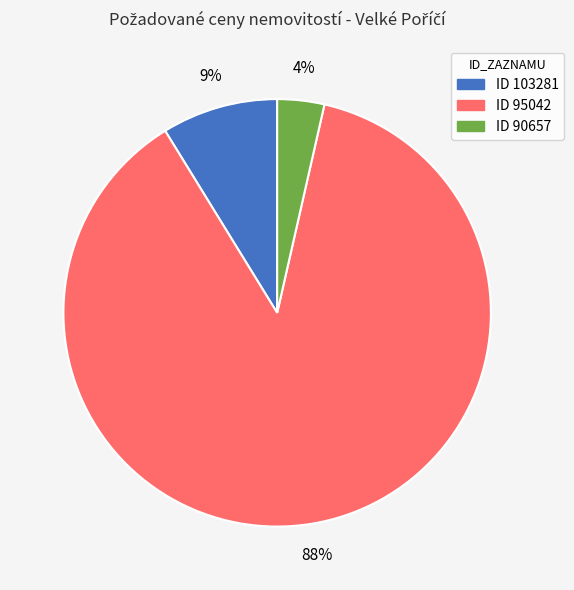

To the nearest percent, what is the average slice percentage?

33%